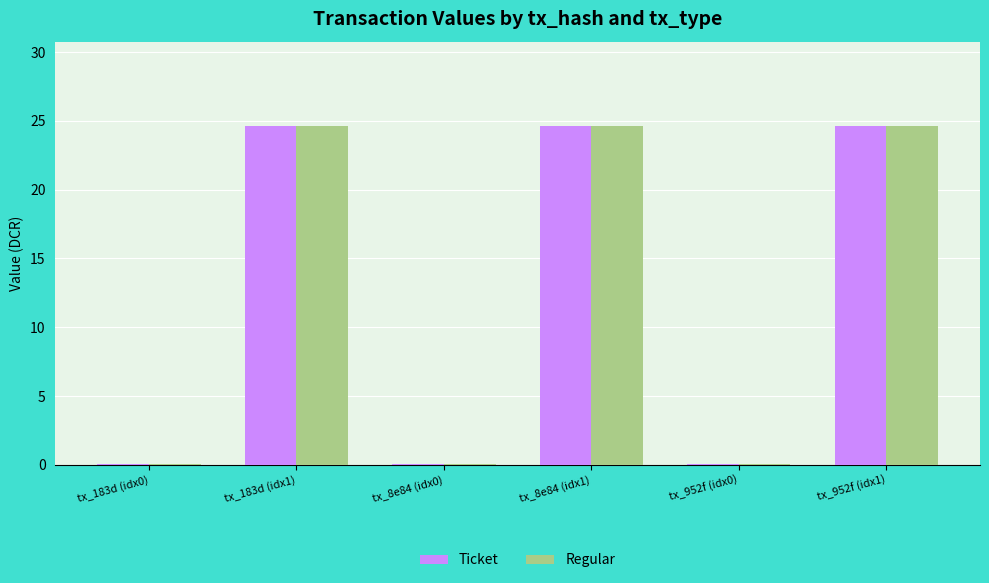

Is the value of Regular at tx_183d (idx1) greater than the value of Ticket at tx_952f (idx0)?

Yes